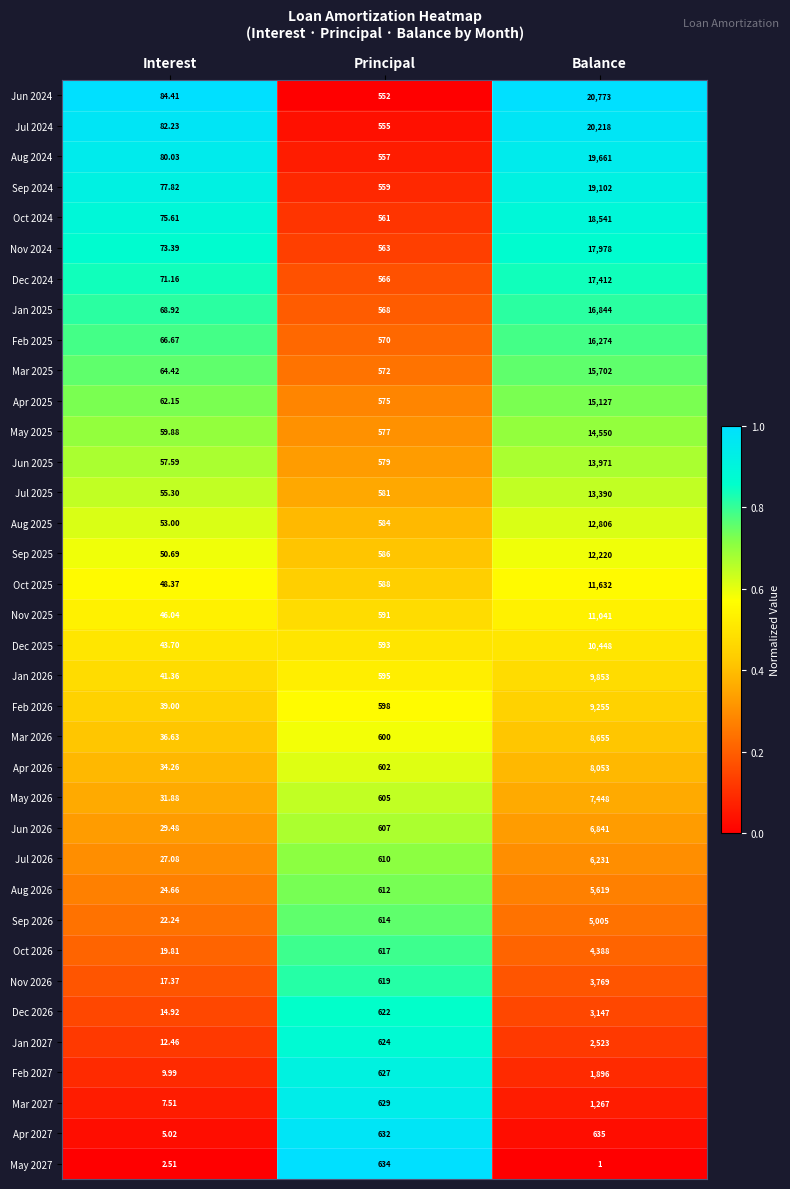

What is the total value across all series at Interest?

1597.6